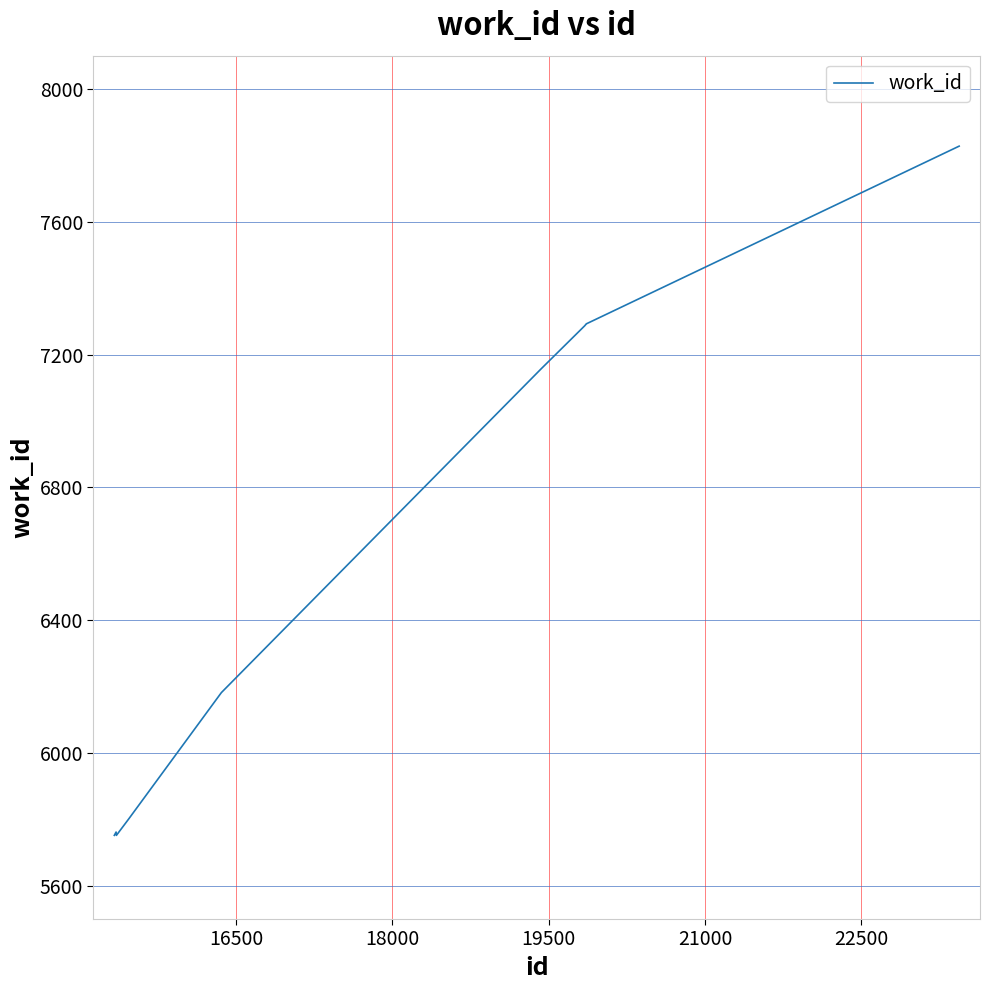

Does the chart have visible grid lines?

Yes